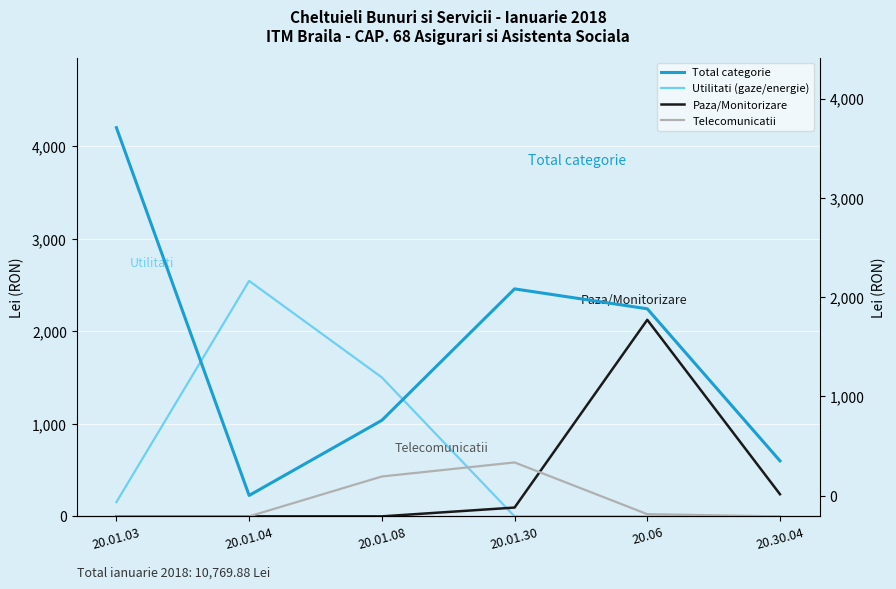

Between 20.01.08 and 20.06, which series saw the biggest shift?

Paza/Monitorizare